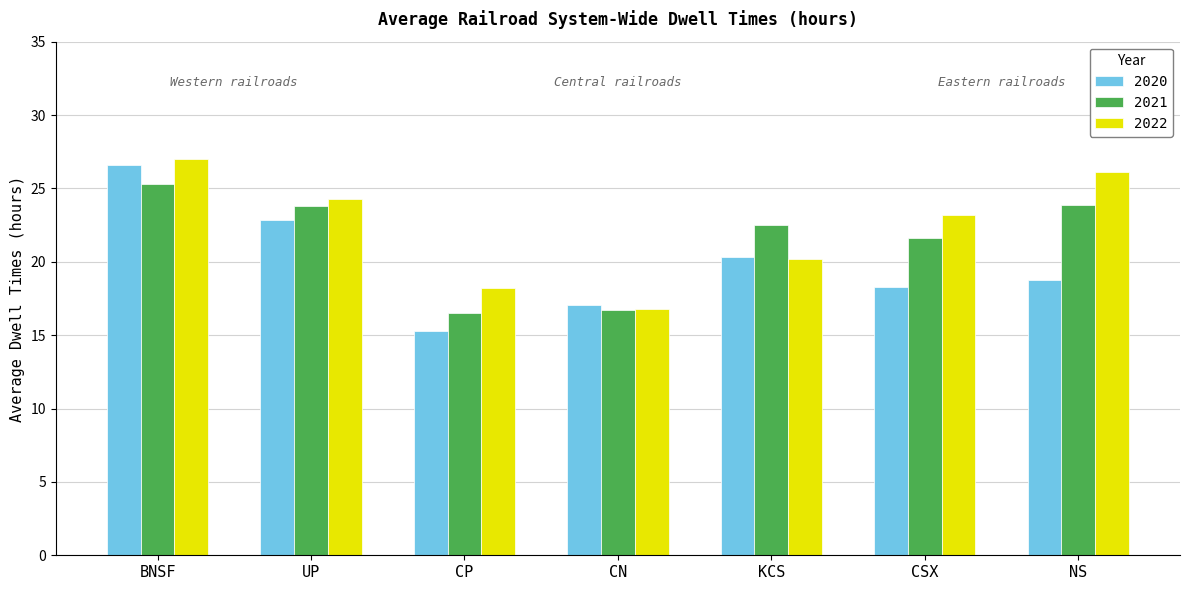

What is the difference between the highest and lowest values at UP?

1.4